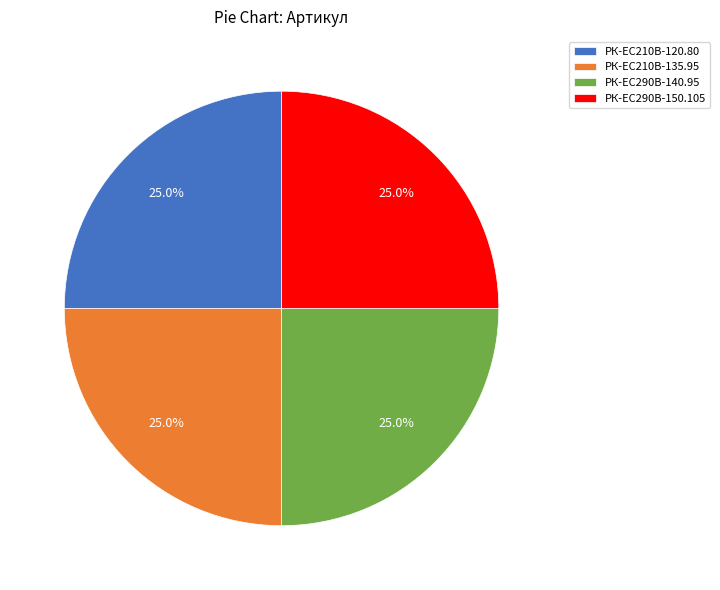

What percentage do РК-ЕС290В-150.105 and РК-EC210В-135.95 together represent?

50.0%